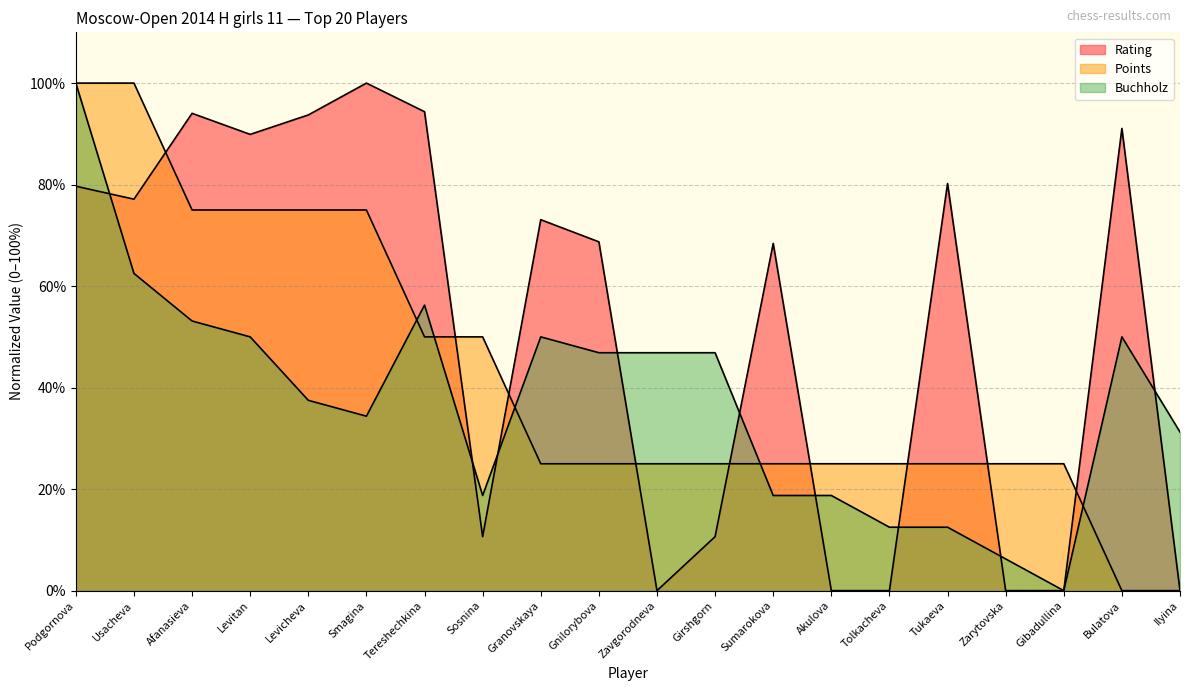

Where is Buchholz nearest to the value 50?

Levitan